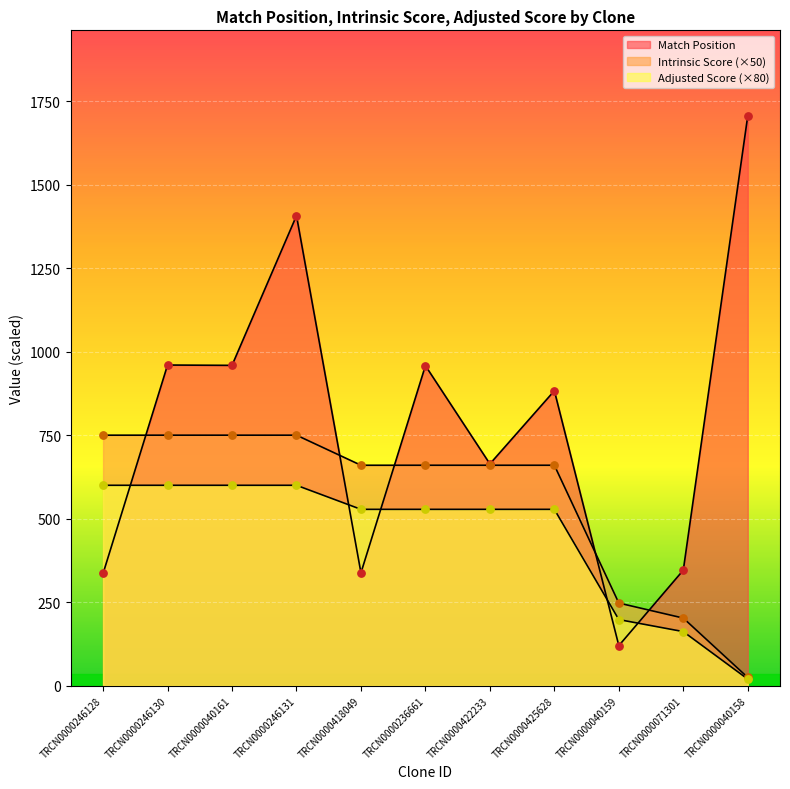

Which series contains the lowest Y value?

Adjusted Score